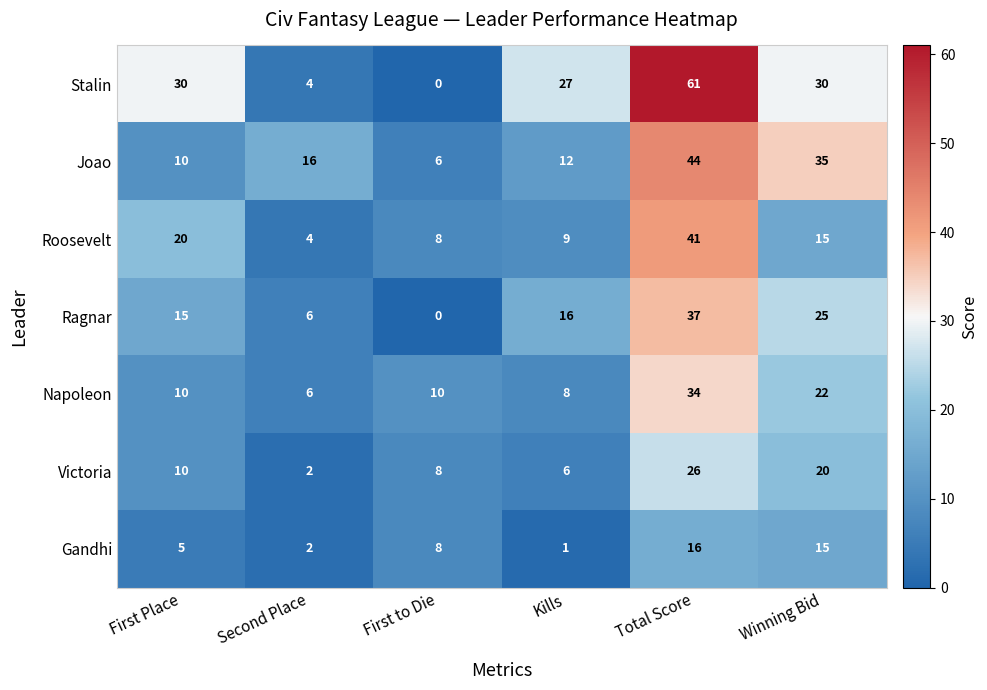

At which category is the sum across all series the highest?

Total Score